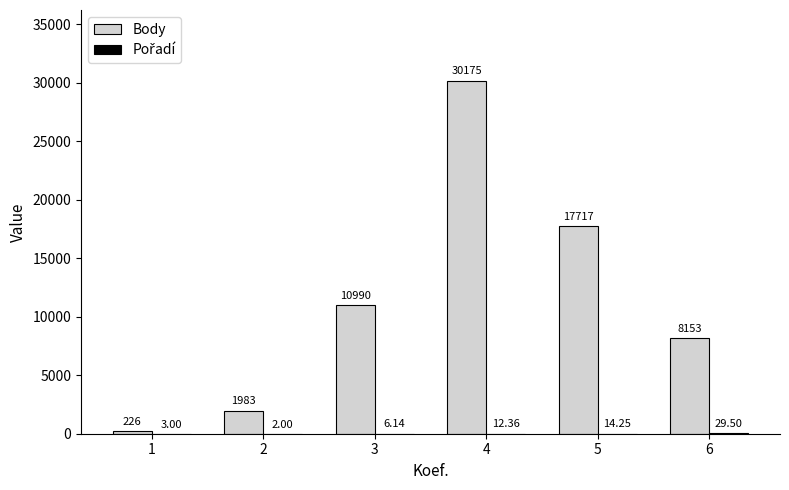

What is the sum of the Body values at 5 and 2?

19700.0